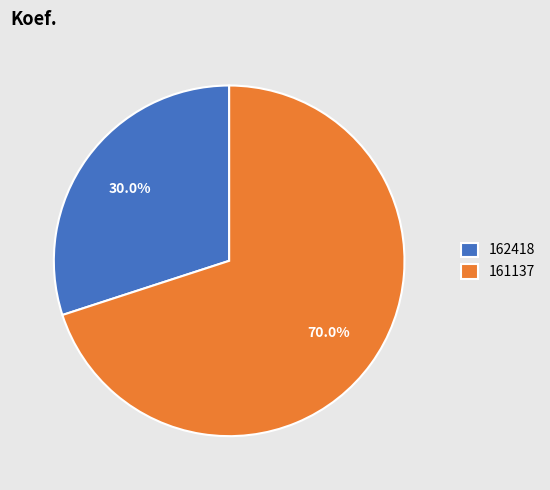

Which slice is the smallest?

162418